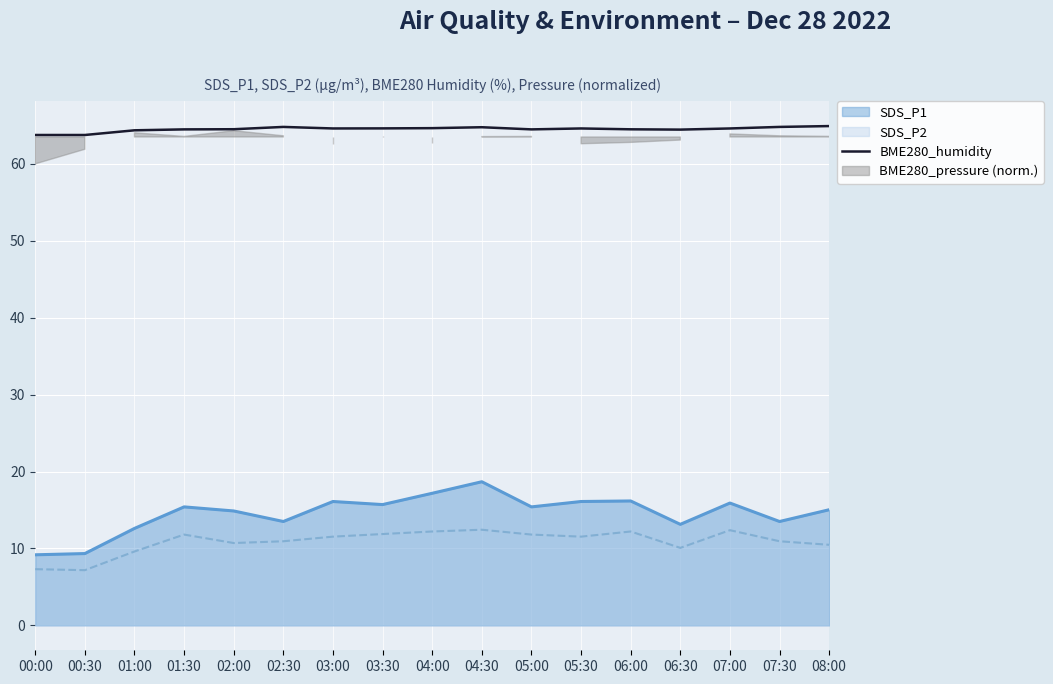

Reading left to right, what are all the values shown in this chart?

00:00=63.8	00:30=63.8	01:00=64.4	01:30=64.5	02:00=64.5	02:30=64.8	03:00=64.6	03:30=64.6	04:00=64.7	04:30=64.8	05:00=64.5	05:30=64.6	06:00=64.5	06:30=64.5	07:00=64.6	07:30=64.8	08:00=64.9